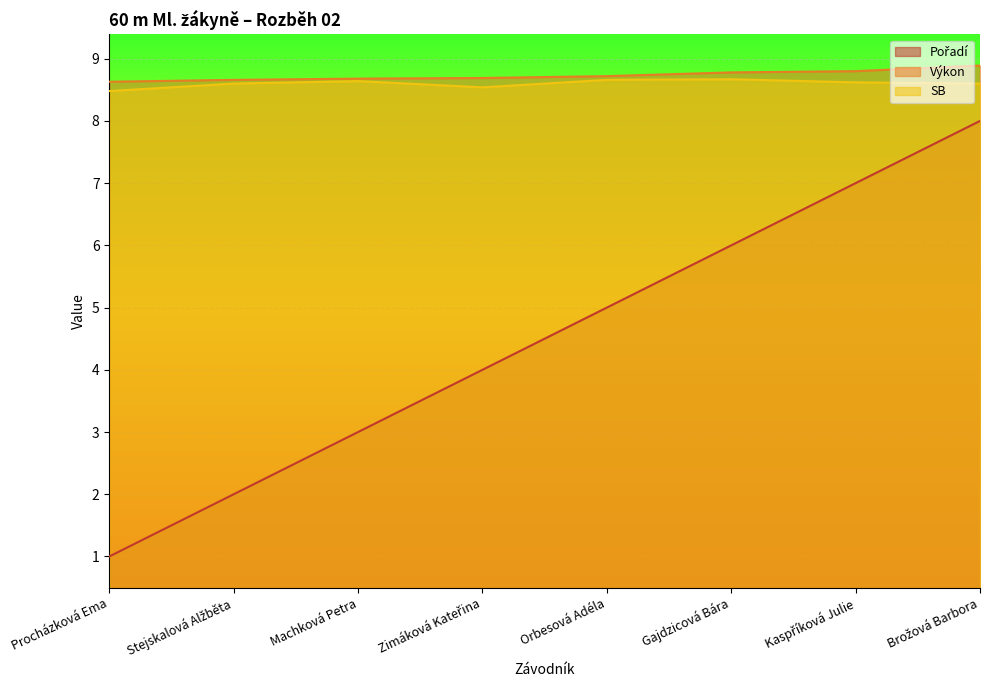

Where does the Pořadí series first go above 5?

Gajdzicová Bára